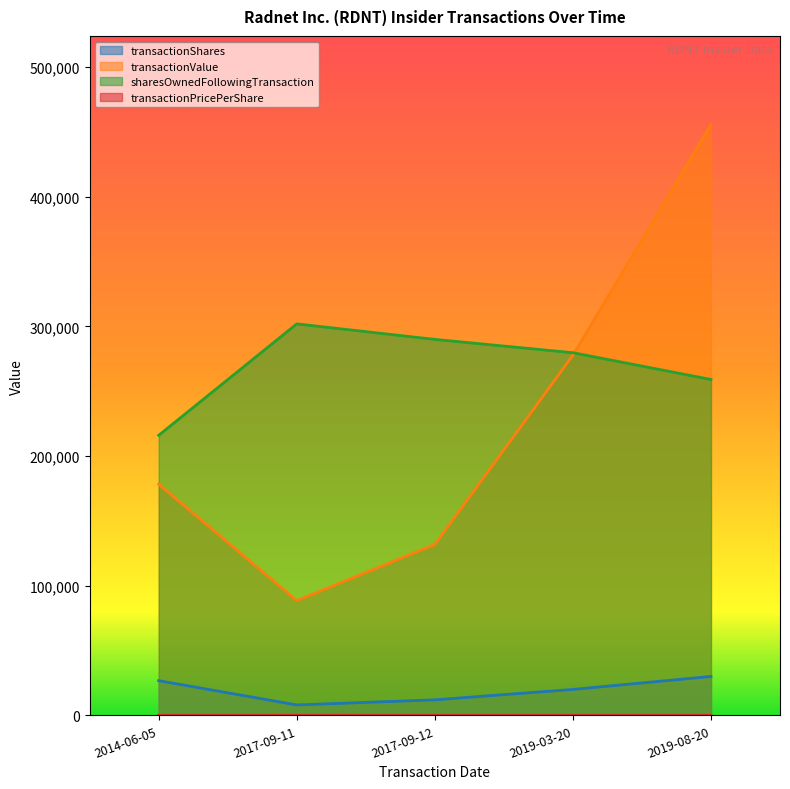

What is the difference between the maximum and minimum values in the transactionValue series?

367154.0